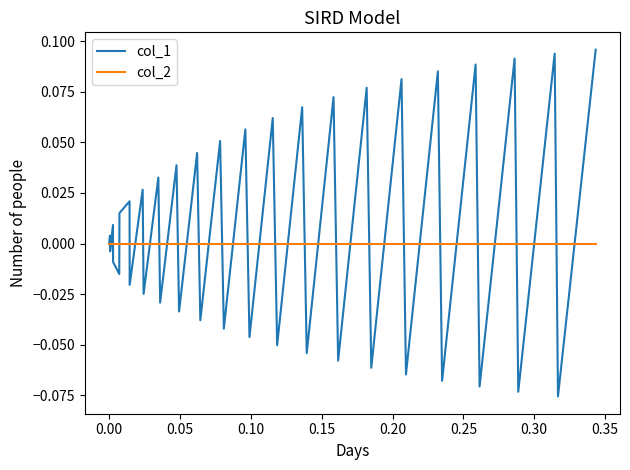

Which series has the widest spread of values?

col_1